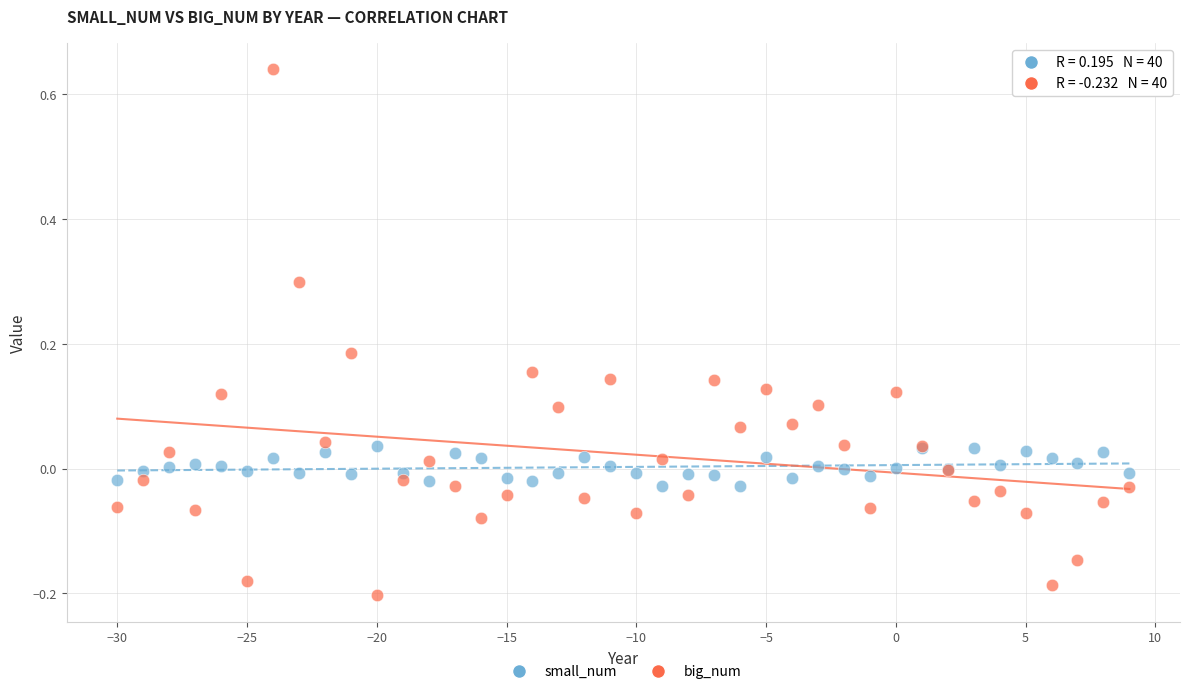

What are all the series names shown in the legend?

small_num, big_num